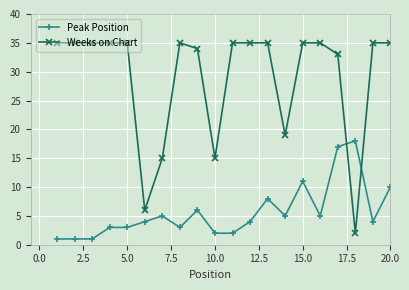

List the series in order of their overall mean, highest first.

Weeks on Chart, Peak Position